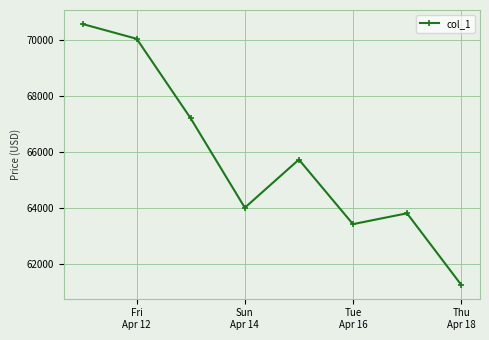

How many interior local peaks (higher than both neighbors) does the data have?

2